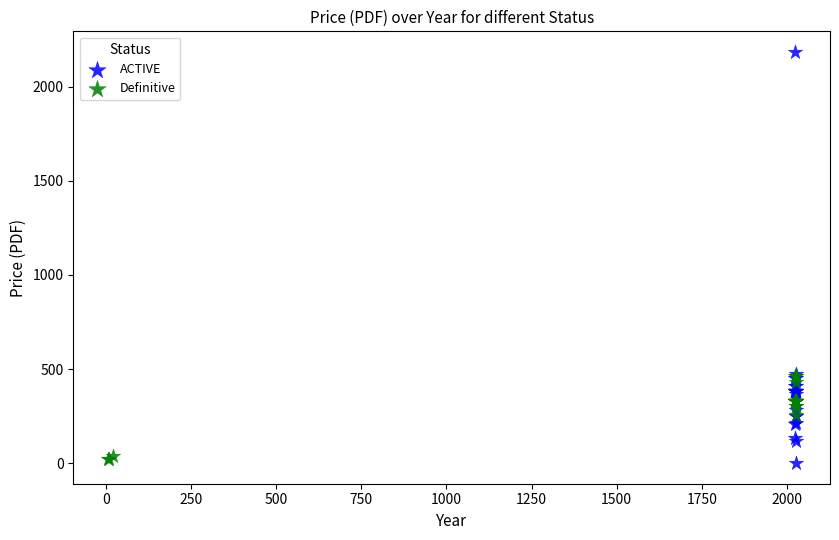

Which series has the largest Y range (max minus min)?

ACTIVE